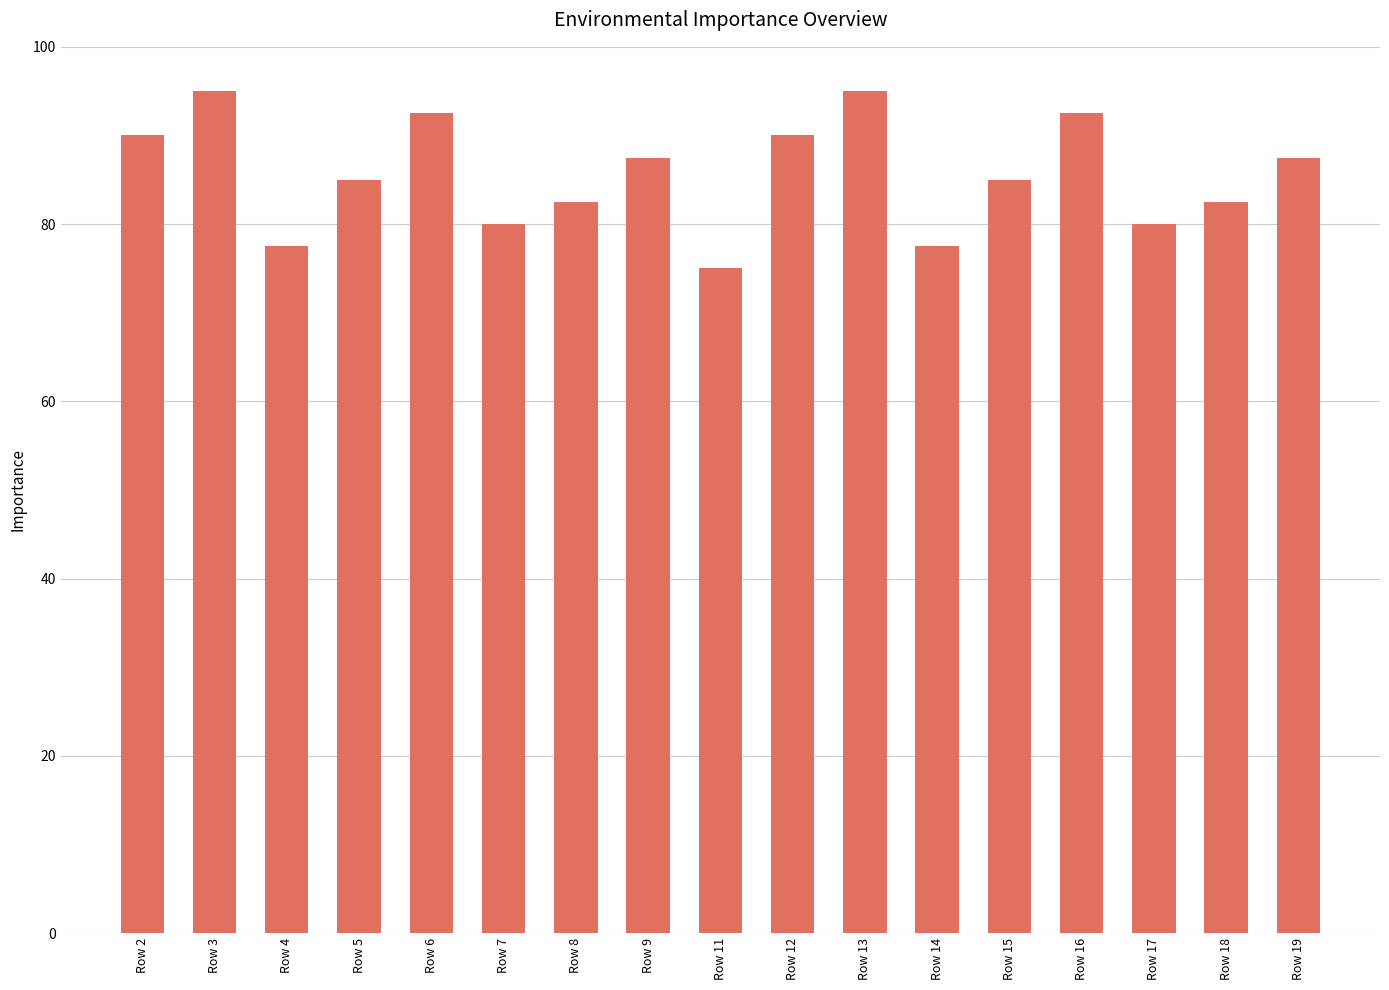

How many categories are shown in the chart?

17